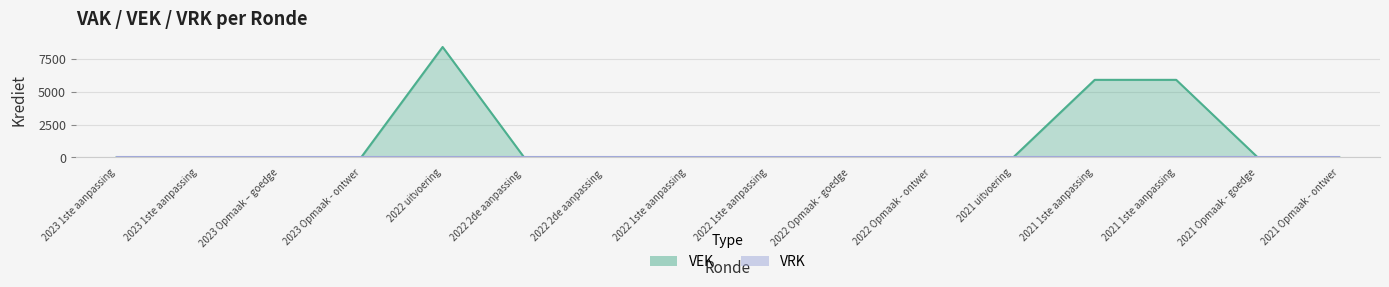

List the labels in order of value, largest first.

2022 uitvoering, 2021 1ste aanpassing, 2021 1ste aanpassing, 2023 1ste aanpassing, 2023 1ste aanpassing, 2023 Opmaak – goedge, 2023 Opmaak - ontwer, 2022 2de aanpassing, 2022 2de aanpassing, 2022 1ste aanpassing, 2022 1ste aanpassing, 2022 Opmaak - goedge, 2022 Opmaak - ontwer, 2021 uitvoering, 2021 Opmaak - goedge, 2021 Opmaak - ontwer